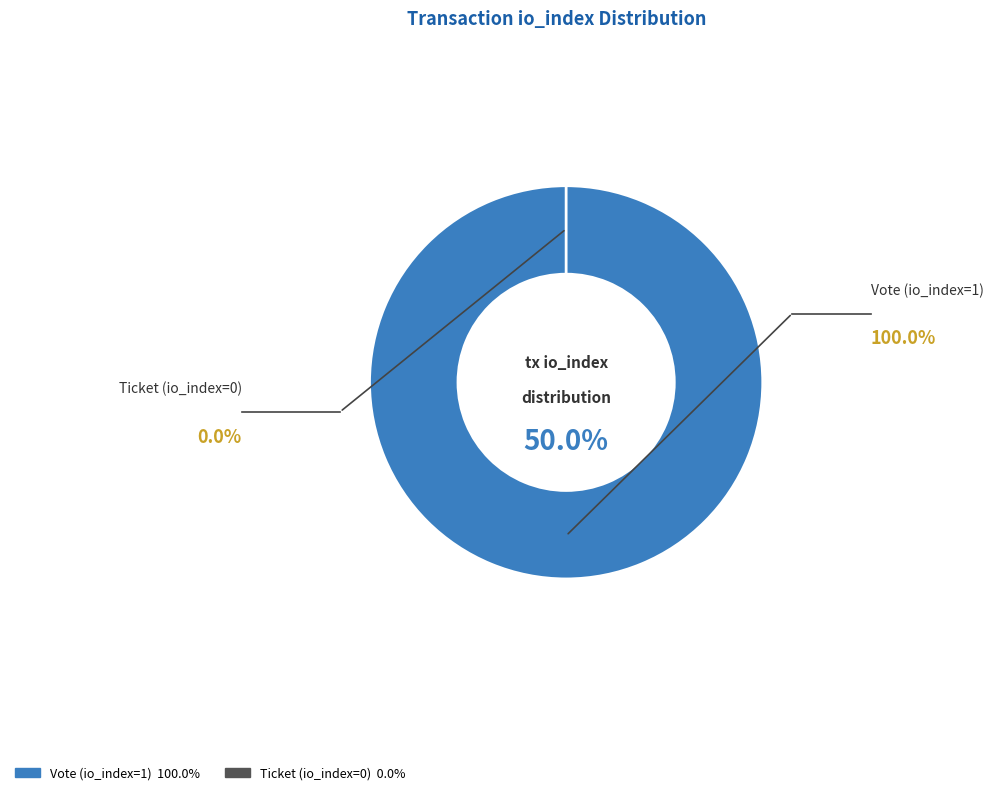

What is the largest slice in the pie chart?

Vote (io_index=1)